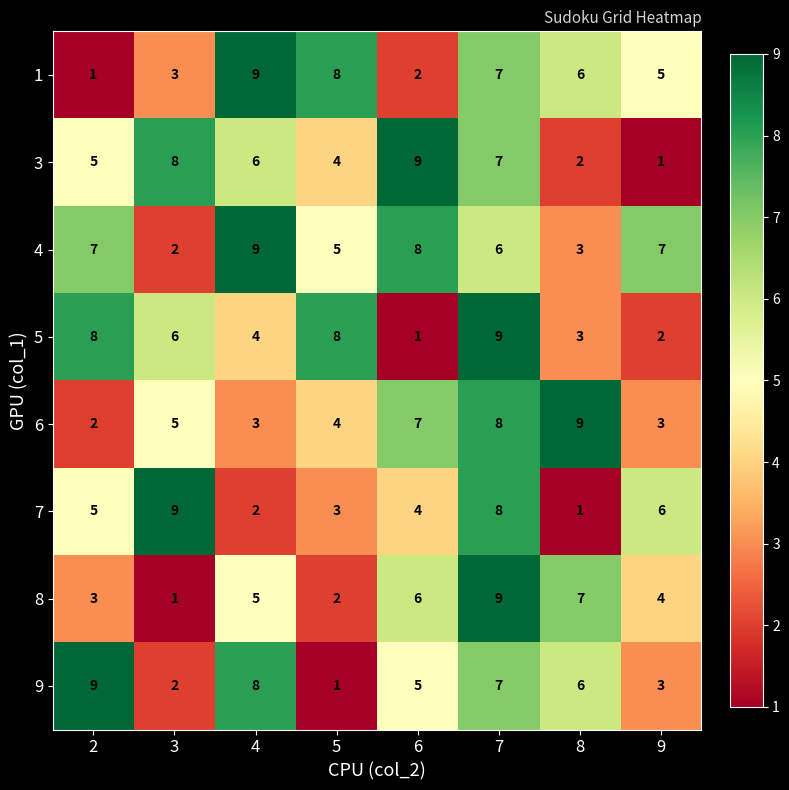

Count the number of data series in this chart.

8